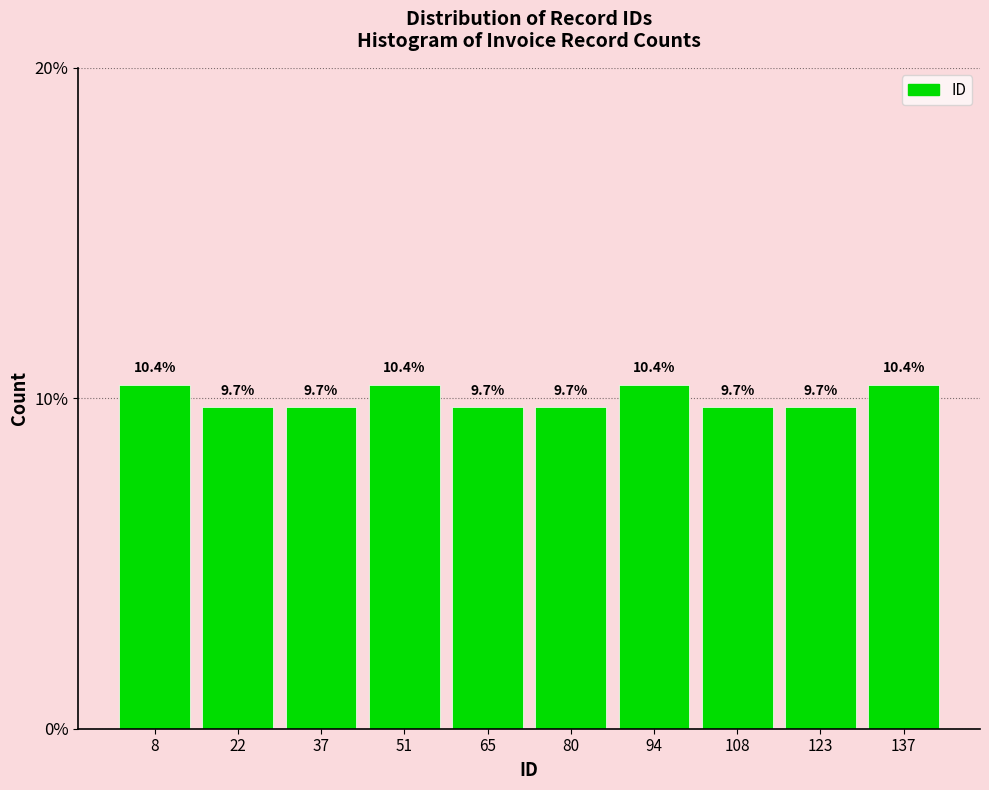

Reading left to right, transcribe this chart: for each bar, give the range it covers on the x-axis and its height. The bar edges are not printed on the chart, so give them approximately, as read against the axis.

2 to 16: 10.4
16 to 30: 9.7
30 to 44: 9.7
44 to 58: 10.4
58 to 72: 9.7
72 to 86: 9.7
86 to 102: 10.4
102 to 116: 9.7
116 to 130: 9.7
130 to 144: 10.4